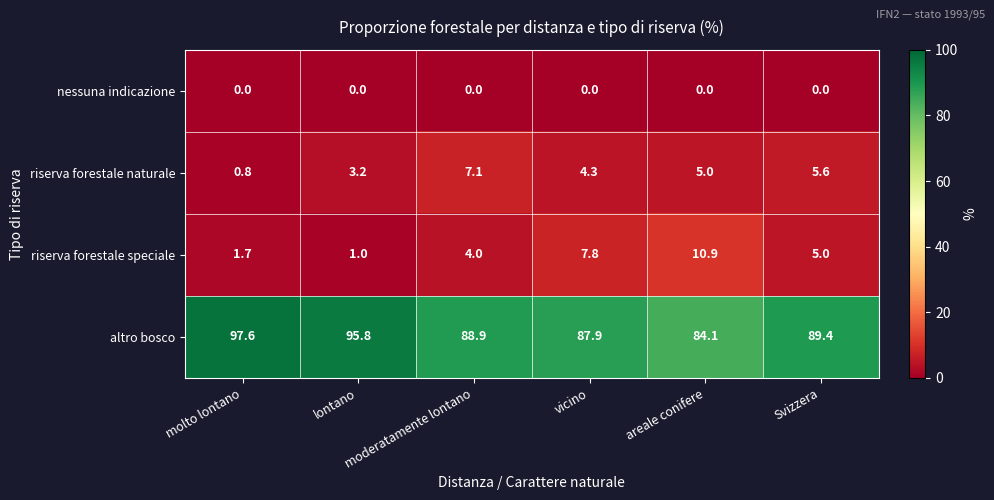

What is the total value across all series at lontano?

100.0